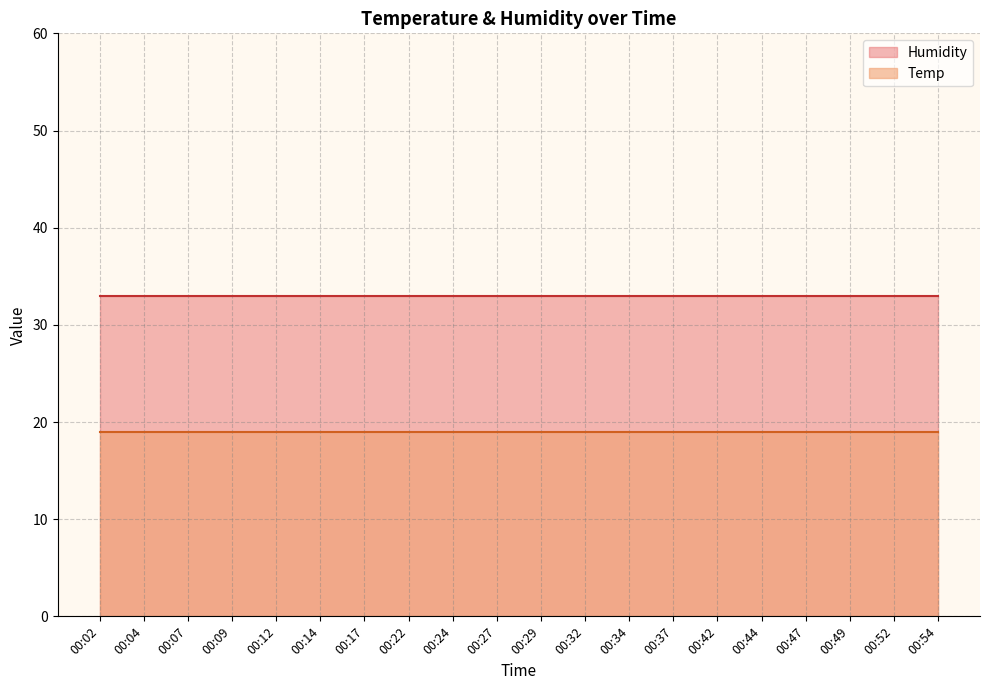

Which series has the largest total across all categories?

Humidity